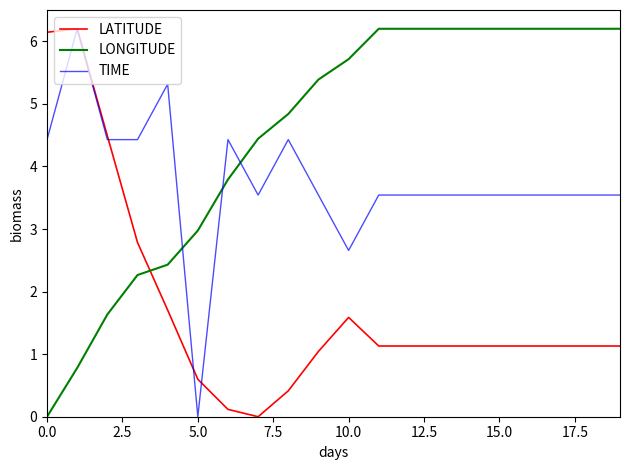

Rank the series by their average value, from highest to lowest.

LONGITUDE, TIME, LATITUDE